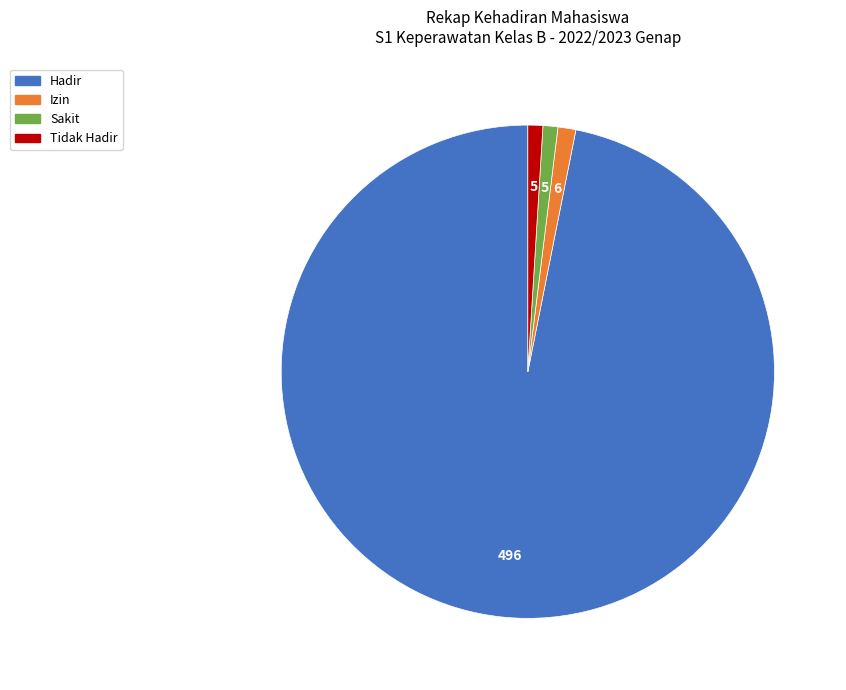

How many segments does this pie chart have?

4